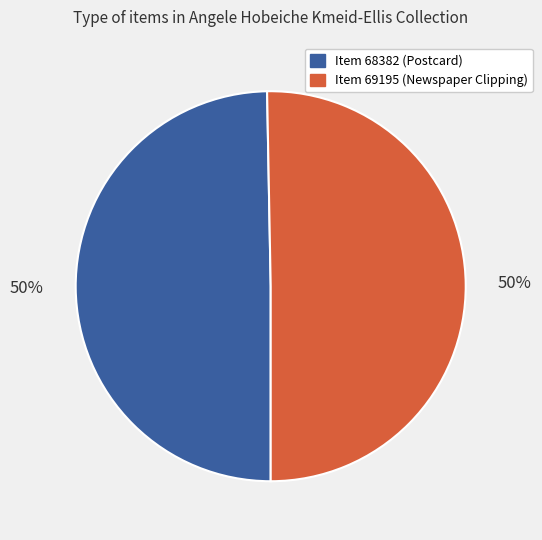

The Item 69195 (Newspaper Clipping) slice represents 42% of the pie. True or false?

False